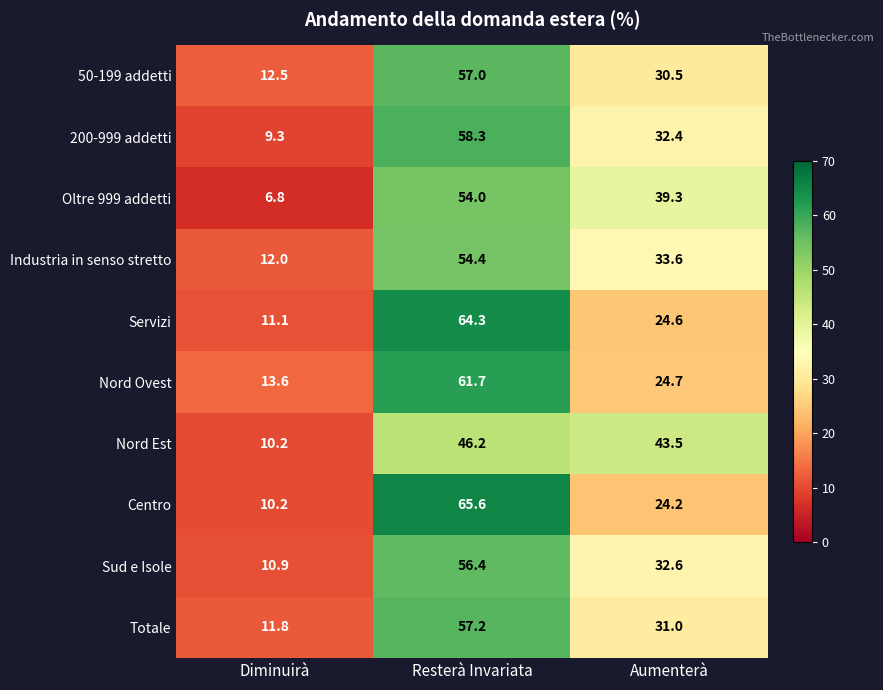

Where is Industria in senso stretto nearest to the value 33?

Aumenterà